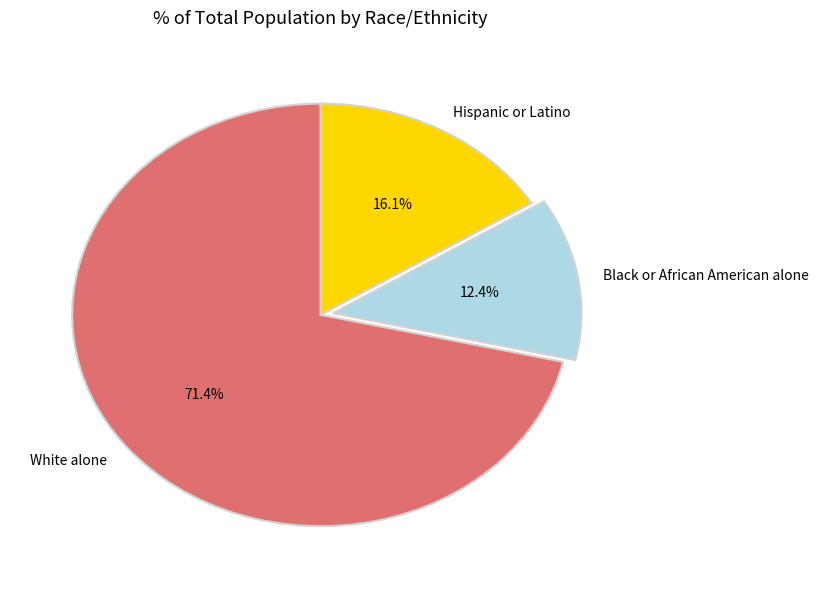

Which slice is the largest?

White alone